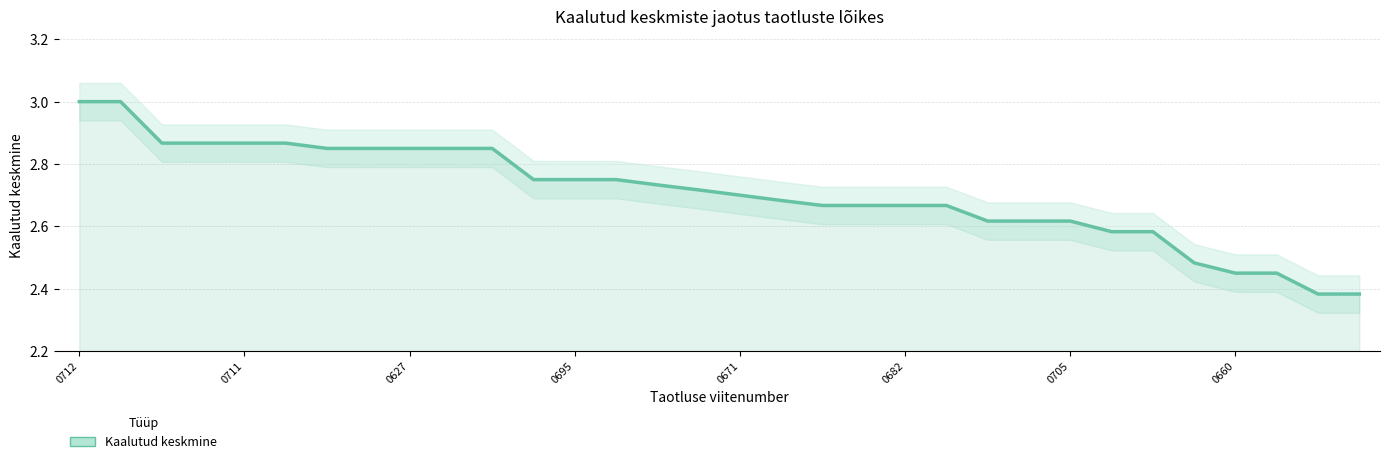

The value at 18 is 0.7. True or false?

False